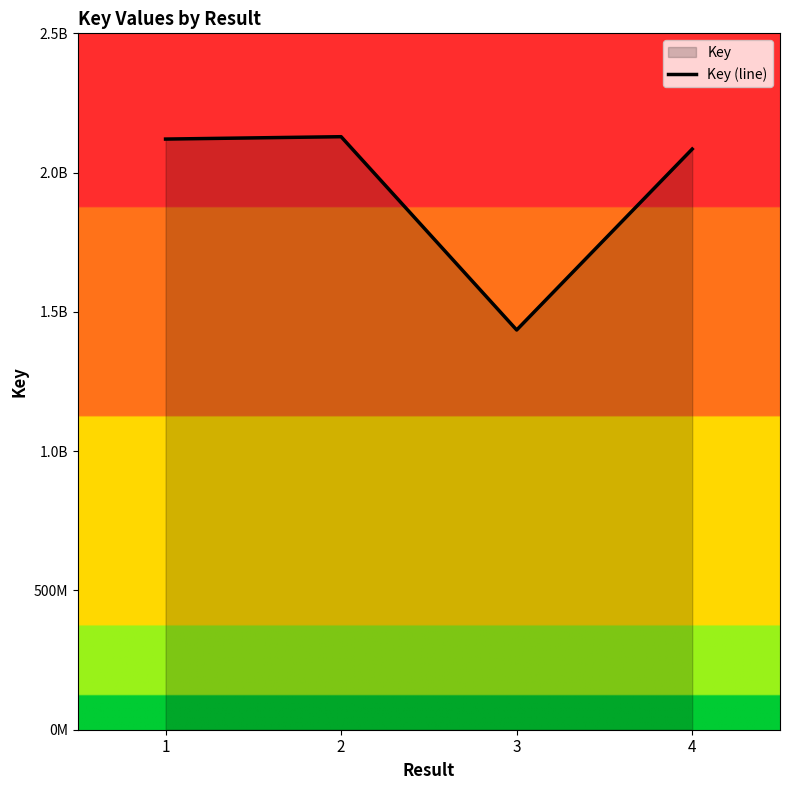

At which label is the value closest to 1781986532?

4